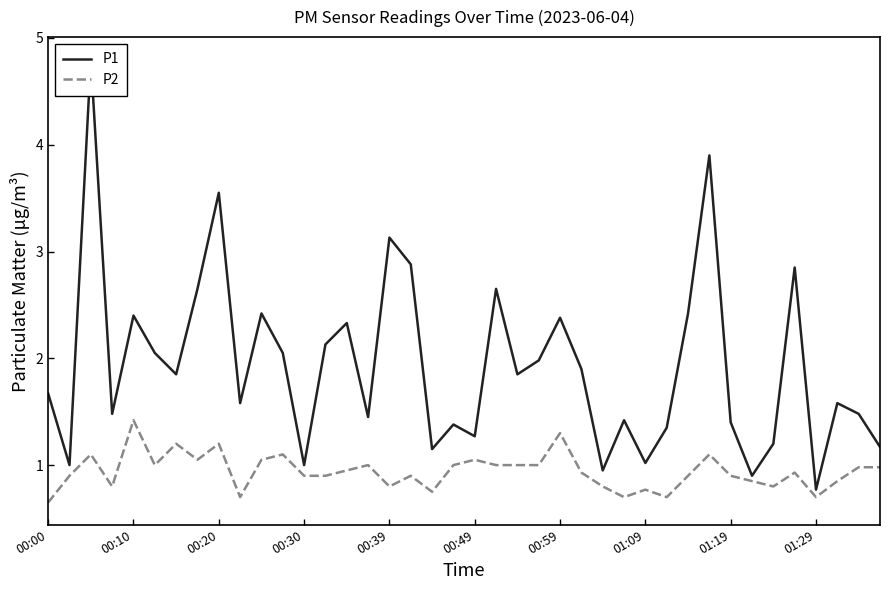

What is the sum of all P2 values?

37.6